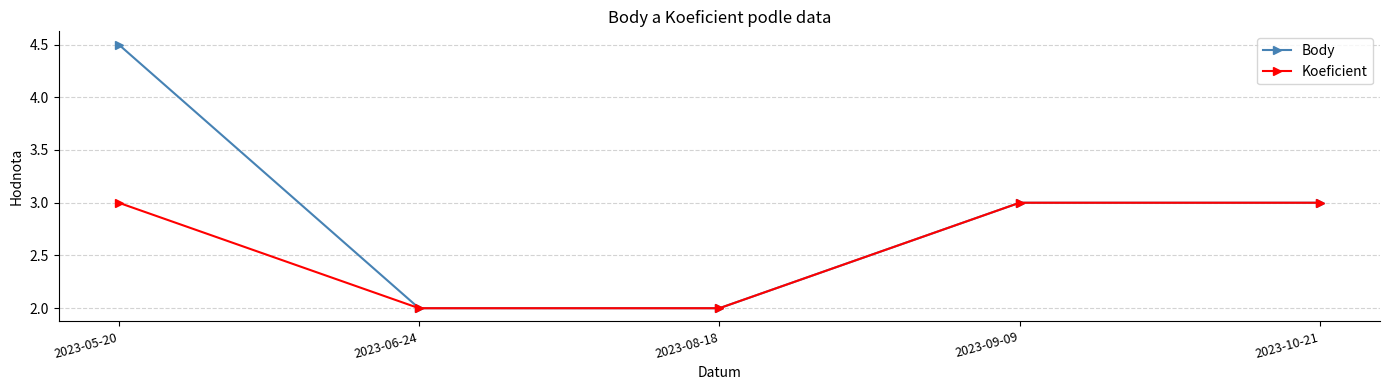

What is the lowest value of the Koeficient series?

2.0